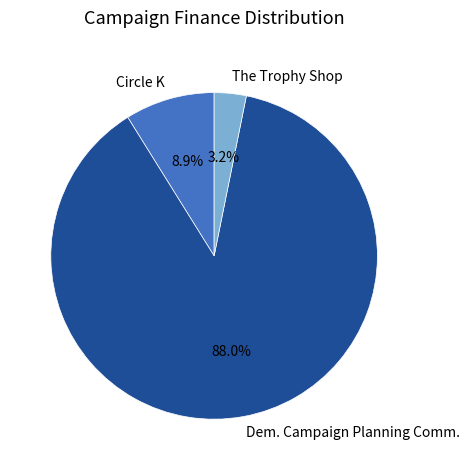

Rank the categories by value from highest to lowest.

Dem. Campaign Planning Comm., Circle K, The Trophy Shop